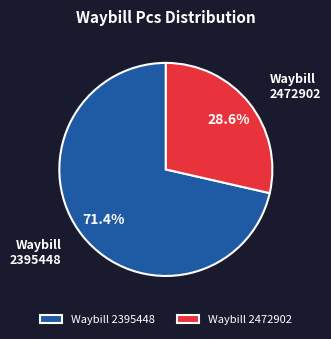

Which category has the smallest portion of the pie?

Waybill 2472902